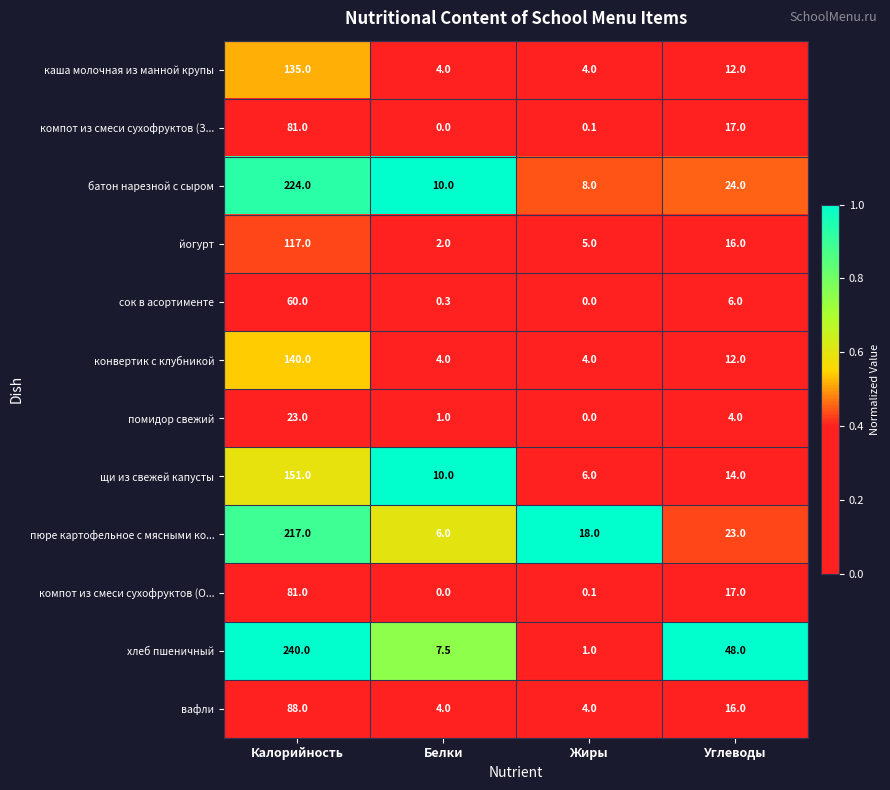

Which series changed the most between Жиры and Углеводы?

хлеб пшеничный